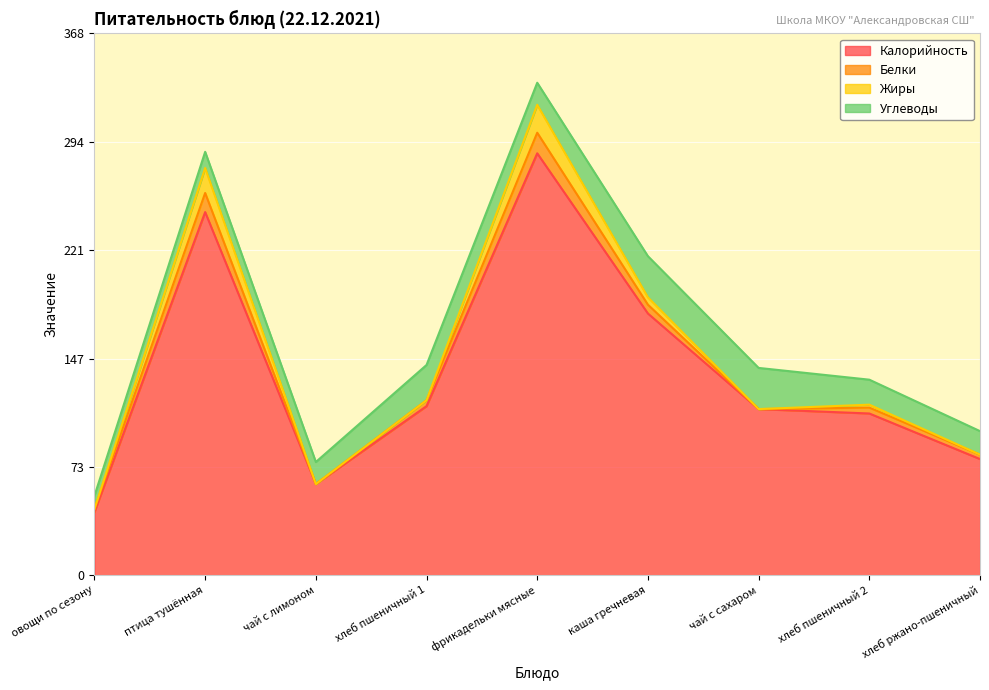

The value of Калорийность at чай с лимоном is 62. True or false?

True